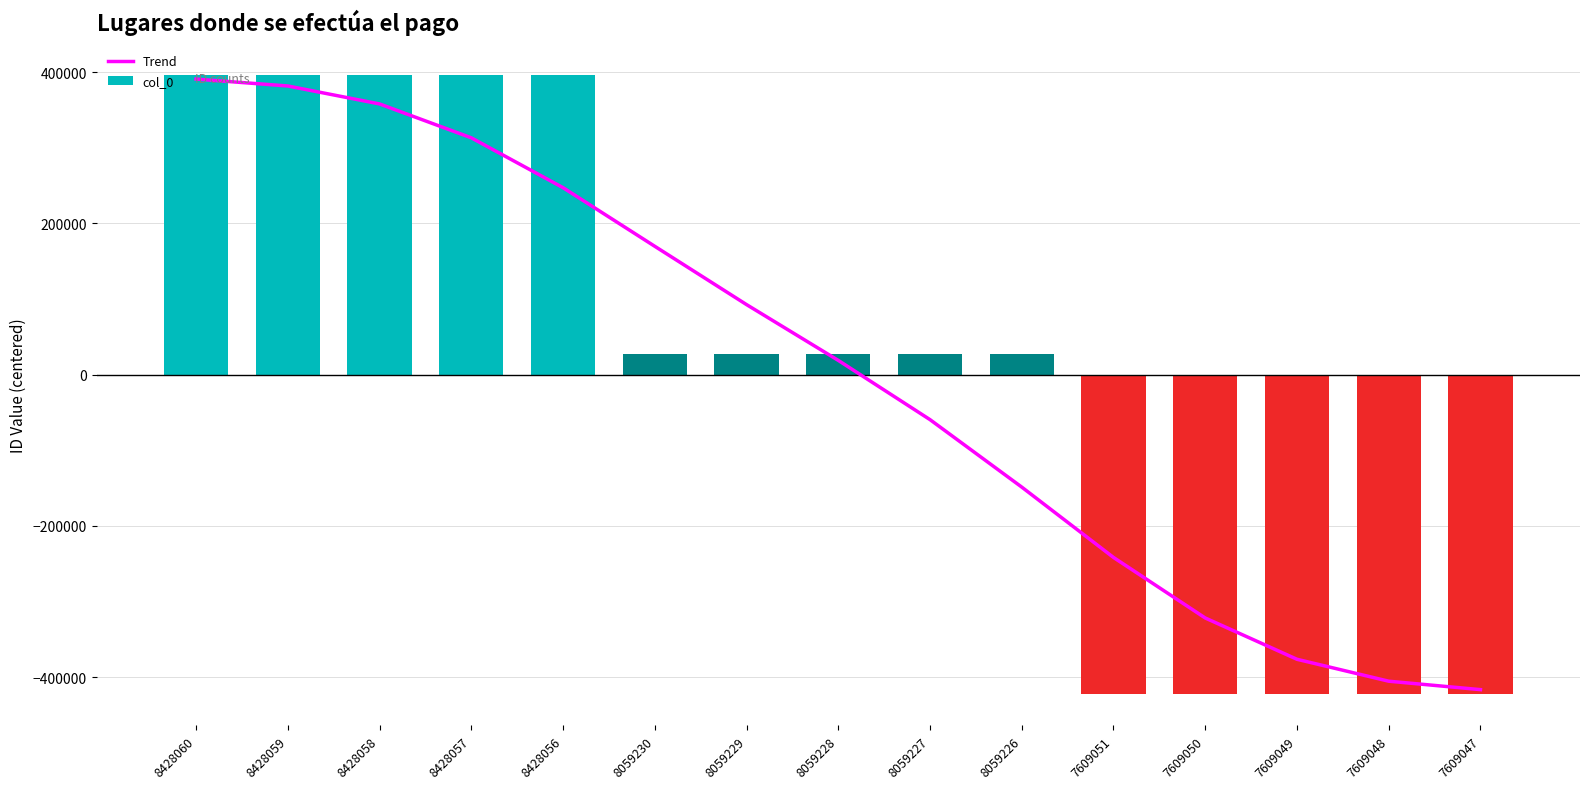

Read the value at 7609047.

-416669.8